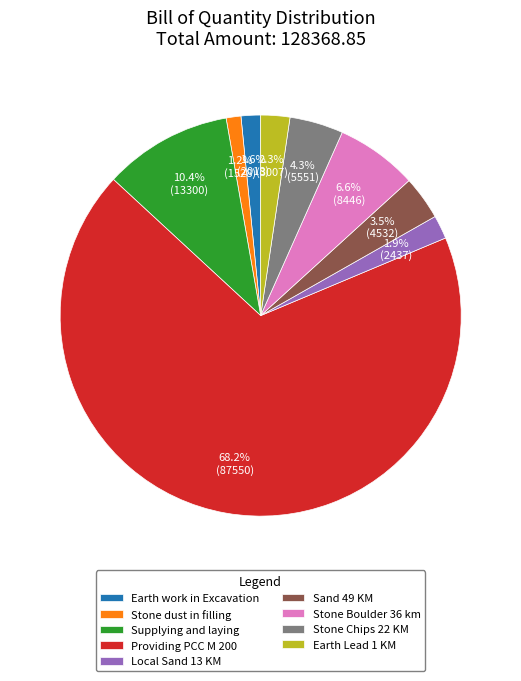

Is it true that Earth work in Excavation is 11% of the pie?

False